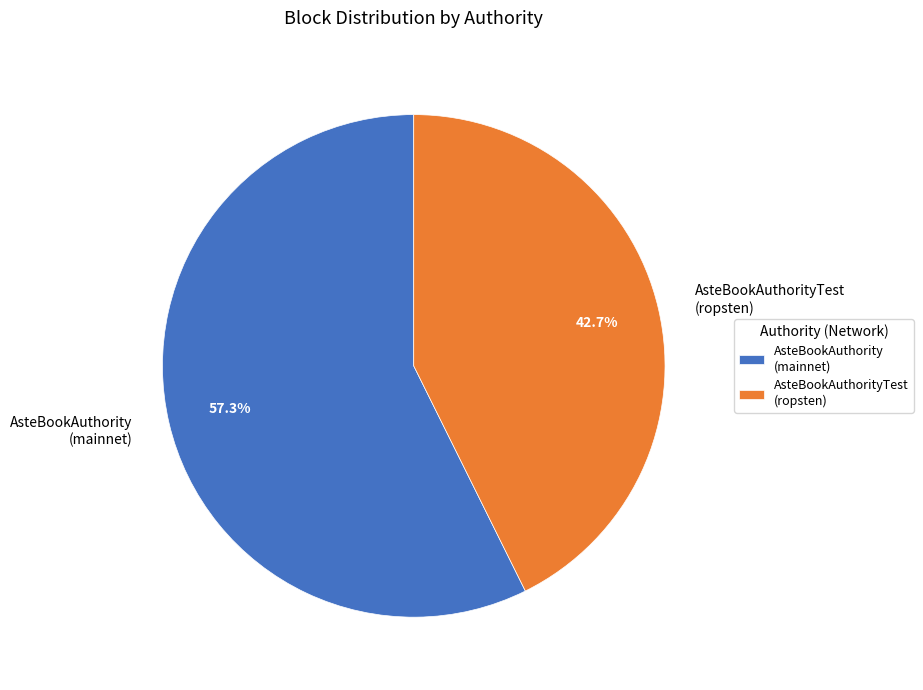

How many slices are in this pie chart?

2